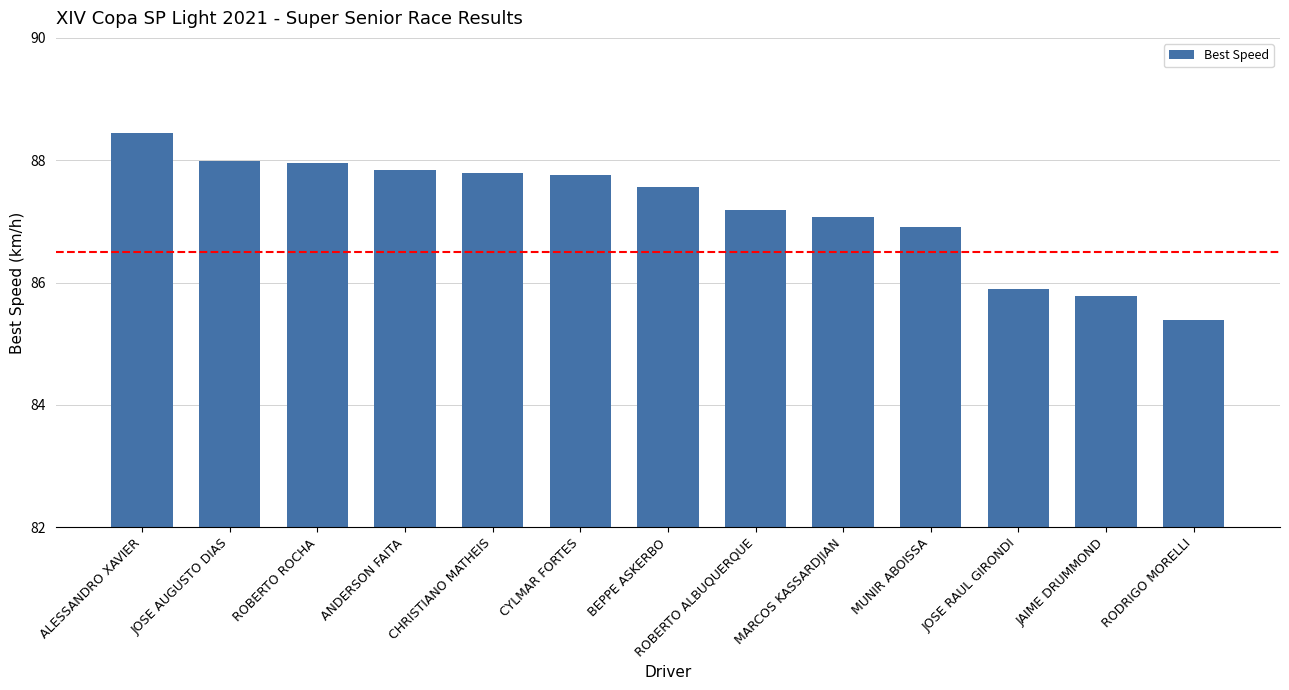

How many data points are above 87?

9